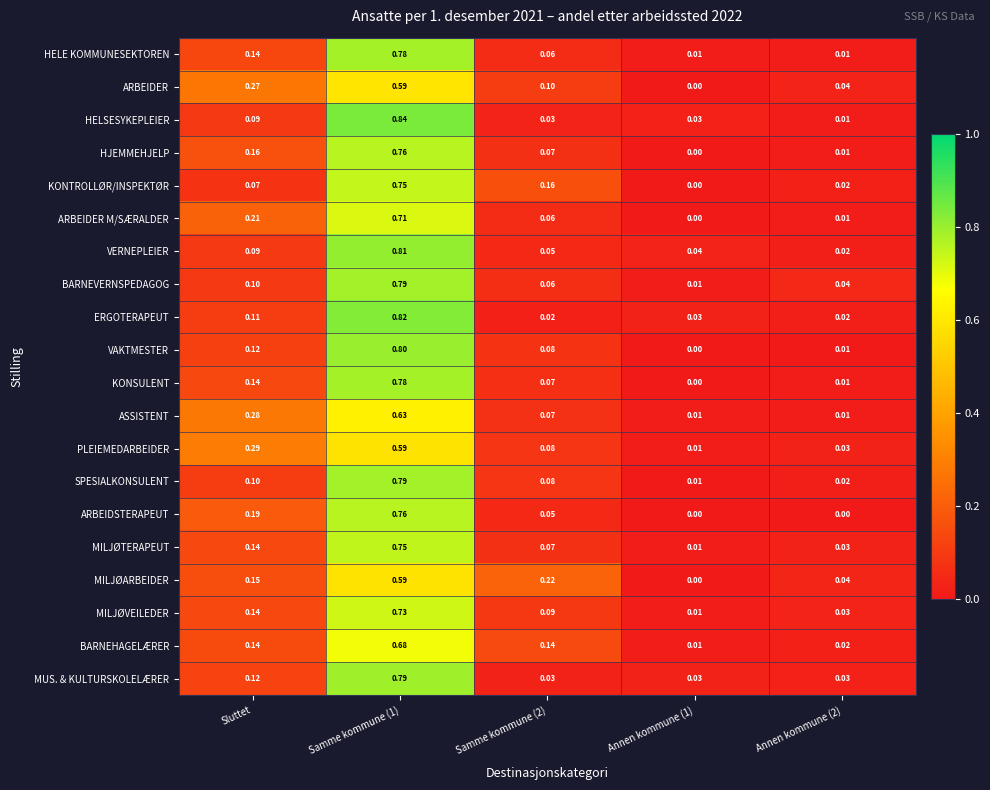

How many data points does each series have?

5